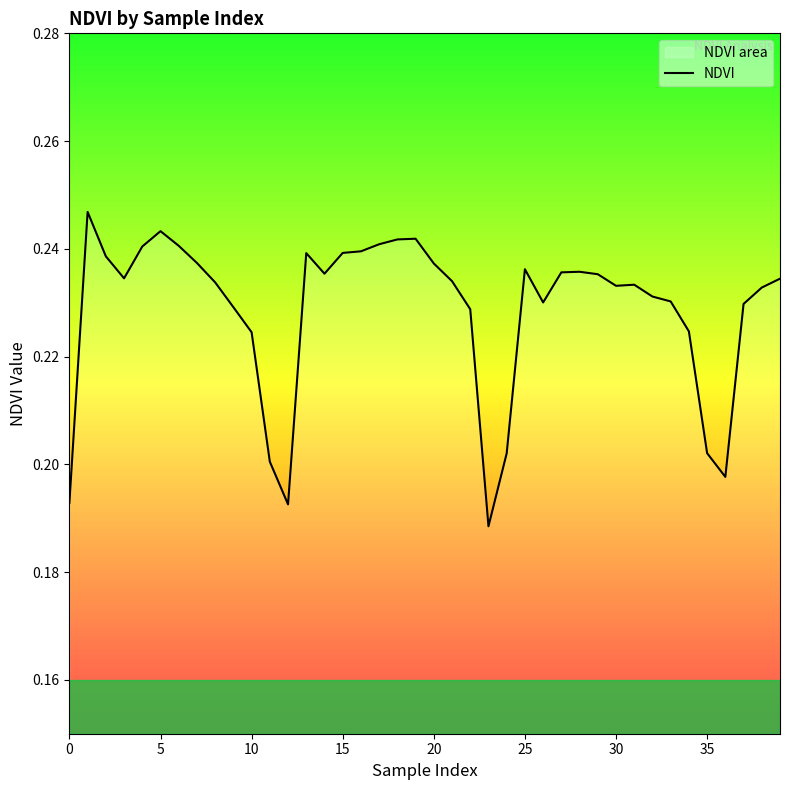

True or false: the data shows 0.3 at 10.

False